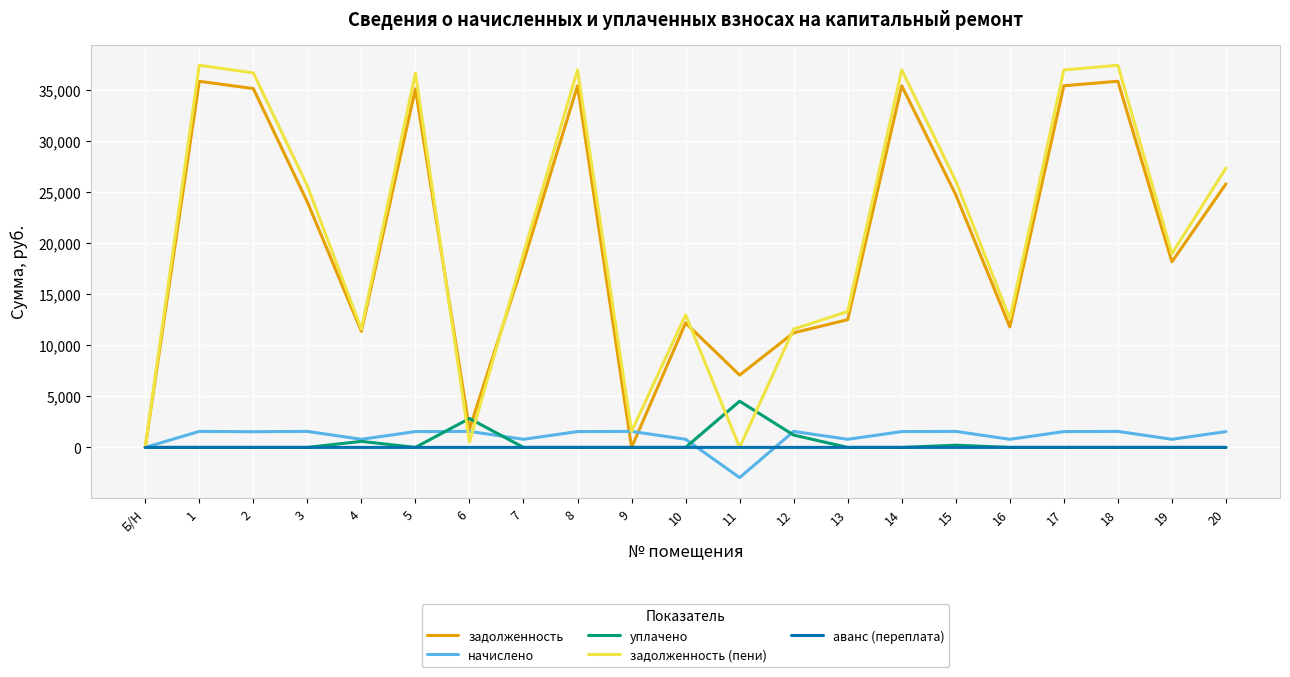

Between 15 and 19, which series saw the biggest shift?

задолженность (пени)